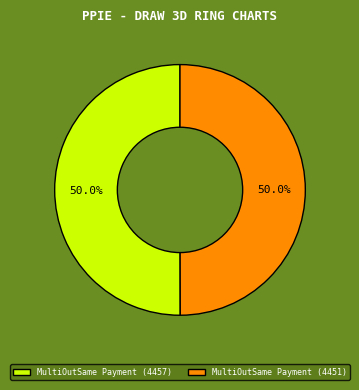

What percentage is NOT represented by MultiOutSame Payment (4451)?

50.0%